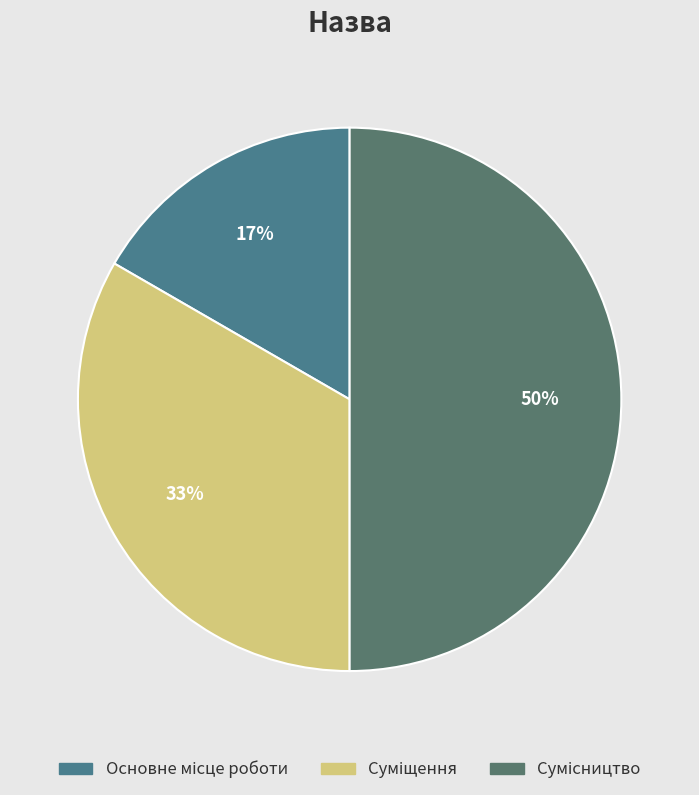

Is there any slice that represents more than half of the pie?

No